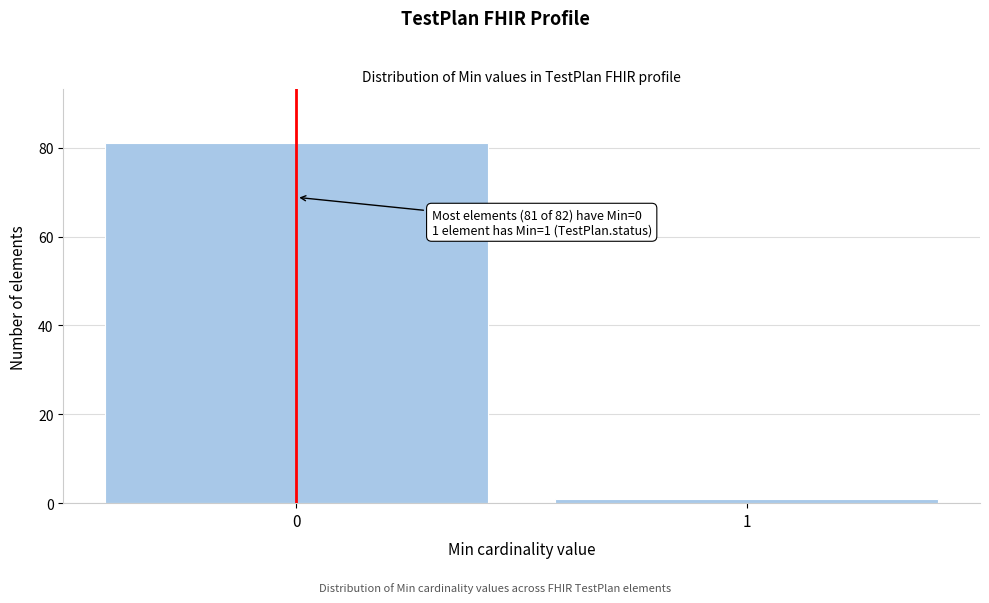

Reading right to left, what are all the values shown in this chart?

1	81